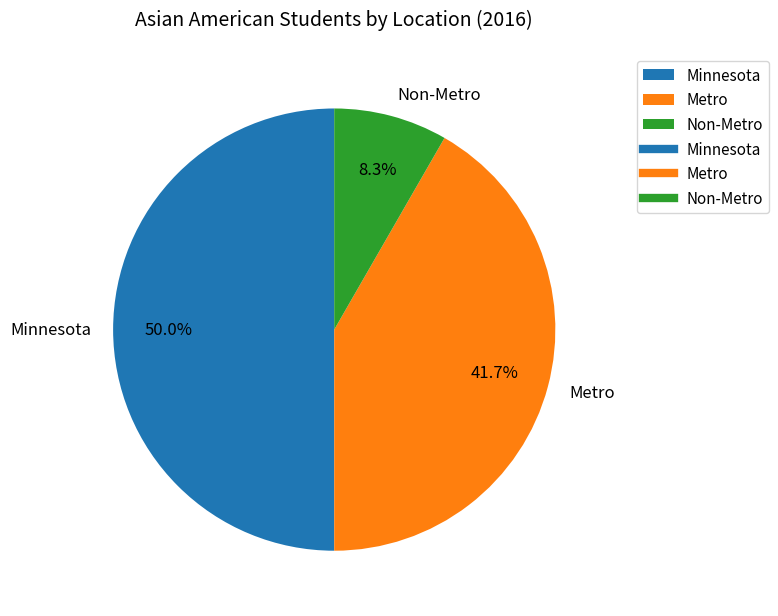

How many segments does this pie chart have?

3